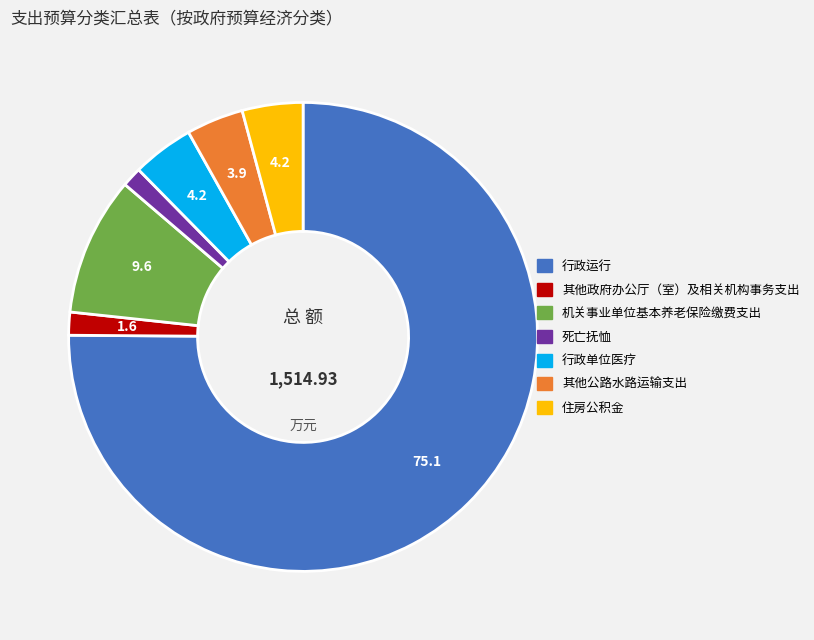

What is the ratio of the value at 行政单位医疗 to the value at 住房公积金?

1.0